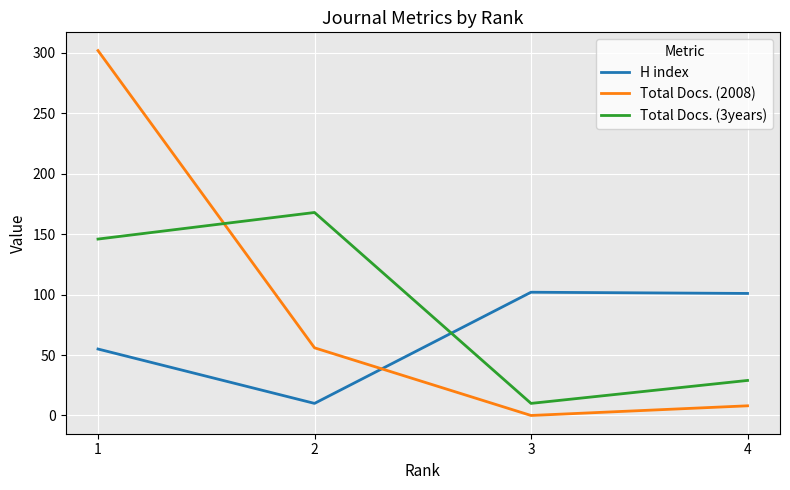

Where is the first local minimum for Total Docs. (3years)?

3